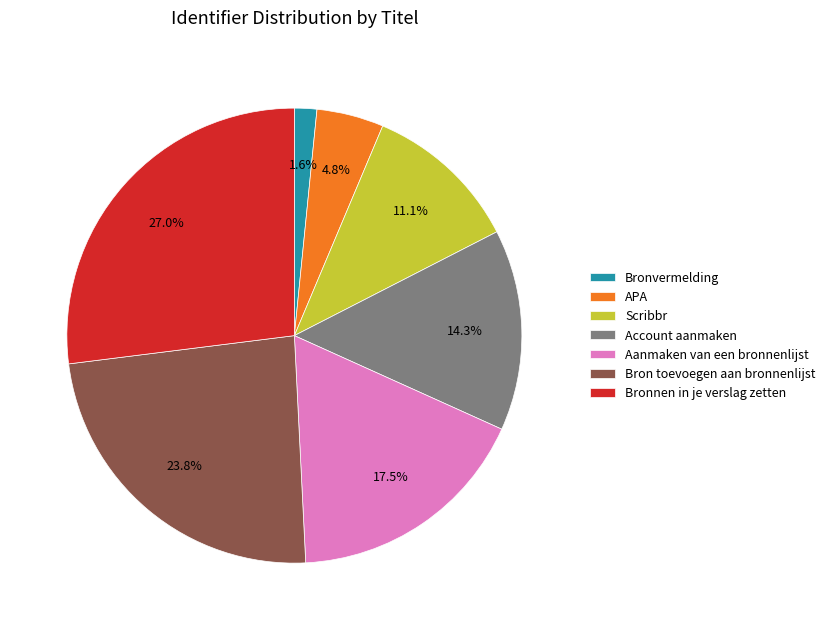

To the nearest percent, what portion does APA represent?

5%